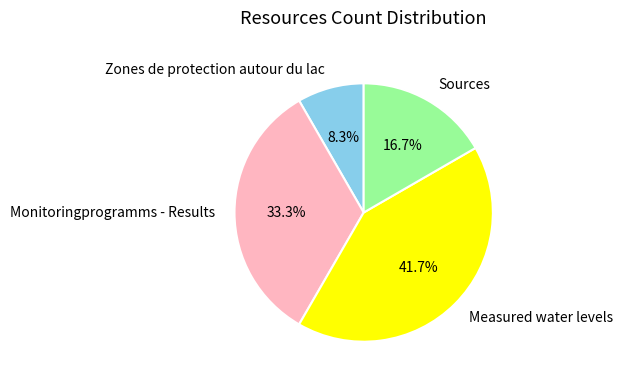

To the nearest percent, what is the combined percentage of Zones de protection autour du lac and Monitoringprogramms - Results?

42%